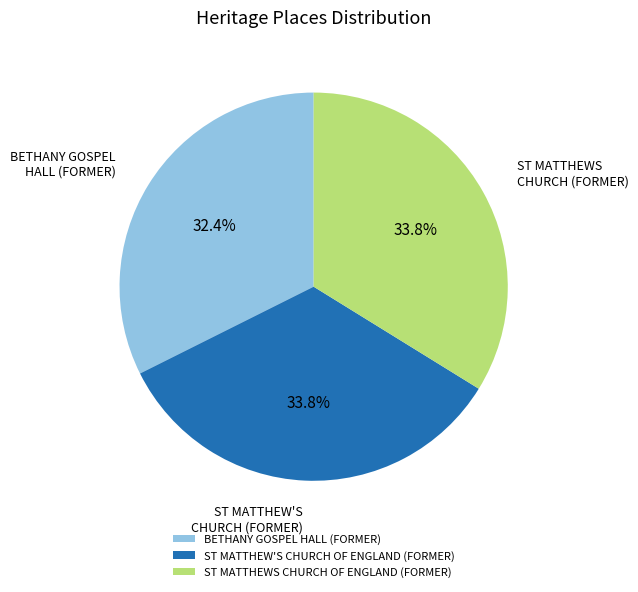

What is the smallest slice in the pie chart?

BETHANY GOSPEL HALL (FORMER)